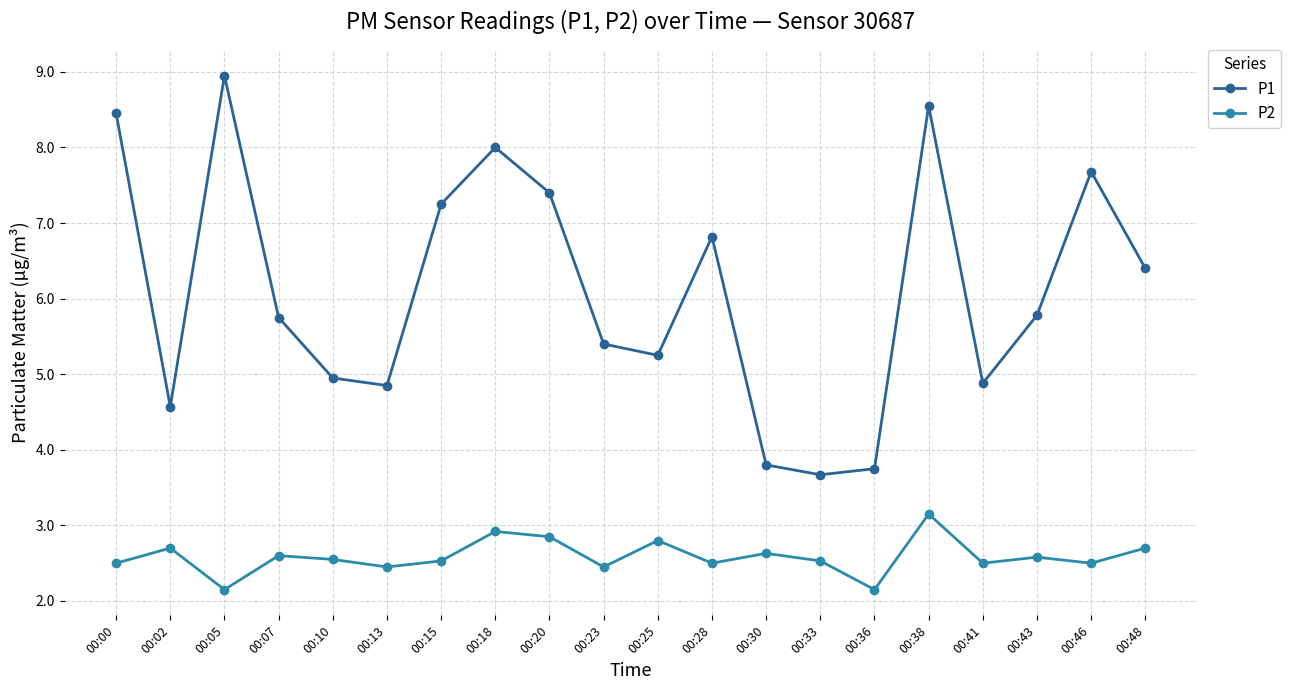

What is the spread (max minus min) of values at 00:18?

5.1